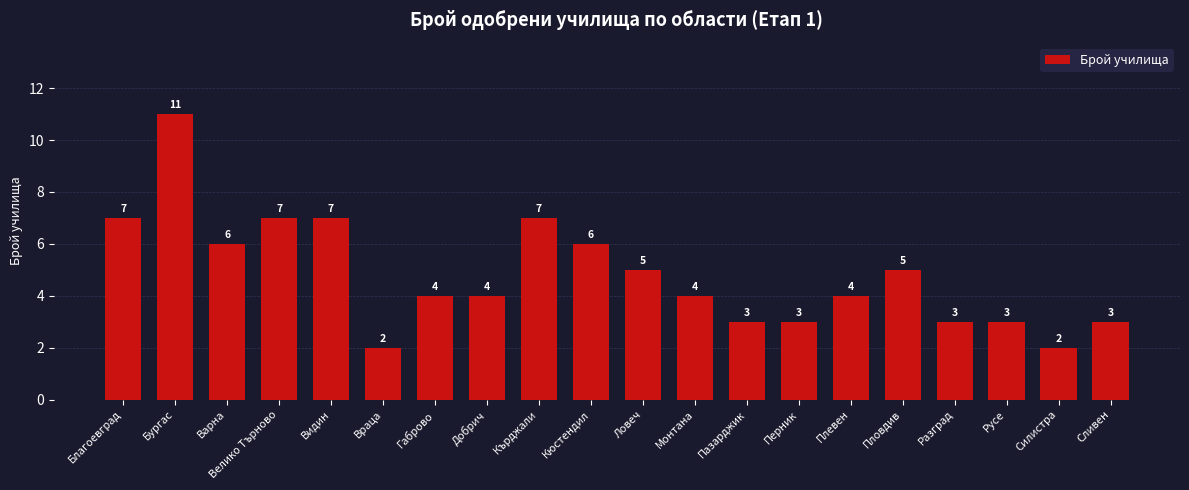

What is the smallest value displayed?

2